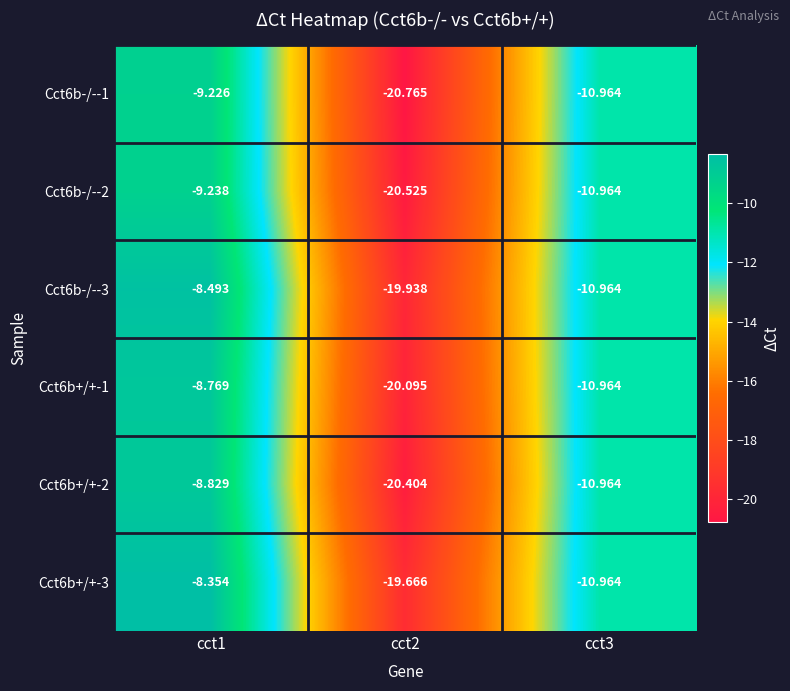

Reading left to right, what are all the values shown in this chart?

Cct6b-/--1: cct1=-9.2	cct2=-20.8	cct3=-11.0
Cct6b-/--2: cct1=-9.2	cct2=-20.5	cct3=-11.0
Cct6b-/--3: cct1=-8.5	cct2=-19.9	cct3=-11.0
Cct6b+/+-1: cct1=-8.8	cct2=-20.1	cct3=-11.0
Cct6b+/+-2: cct1=-8.8	cct2=-20.4	cct3=-11.0
Cct6b+/+-3: cct1=-8.4	cct2=-19.7	cct3=-11.0